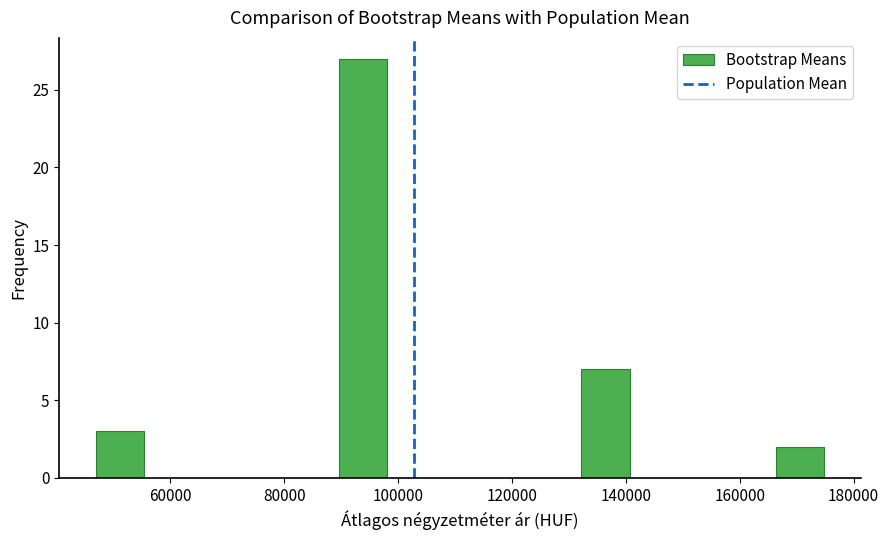

How tall is the bar that spans 46000 to 56000 on the x-axis? Neither the bar edges nor the heights are printed on the chart, so give them approximately, as read against the axes.

3